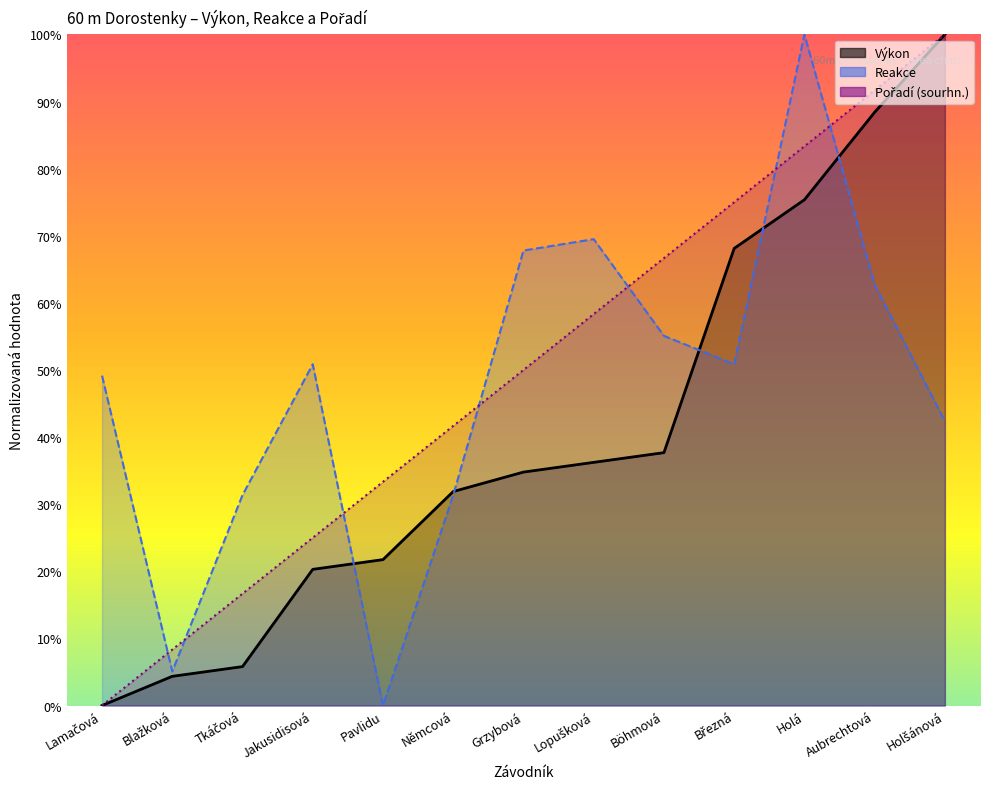

At Tkáčová, list the series in order from largest to smallest.

Reakce, Pořadí (sourhn.), Výkon